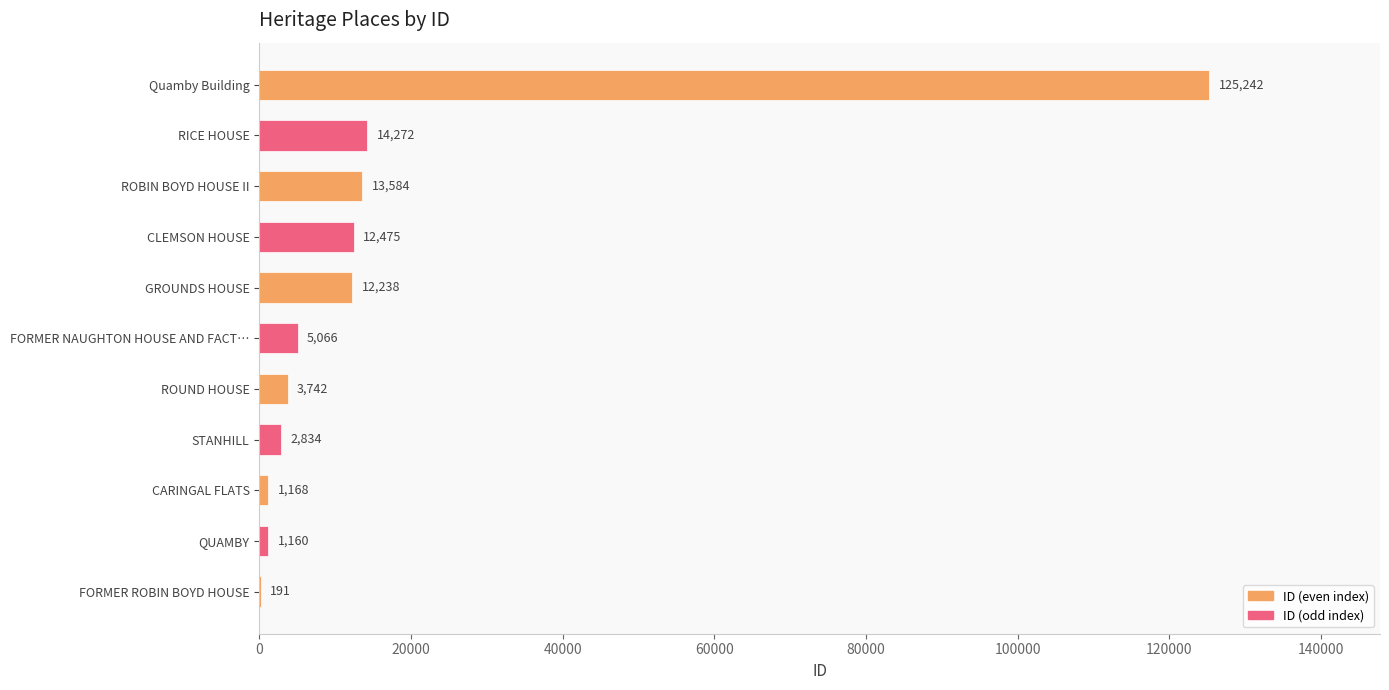

At which label is the value closest to 62716?

RICE HOUSE